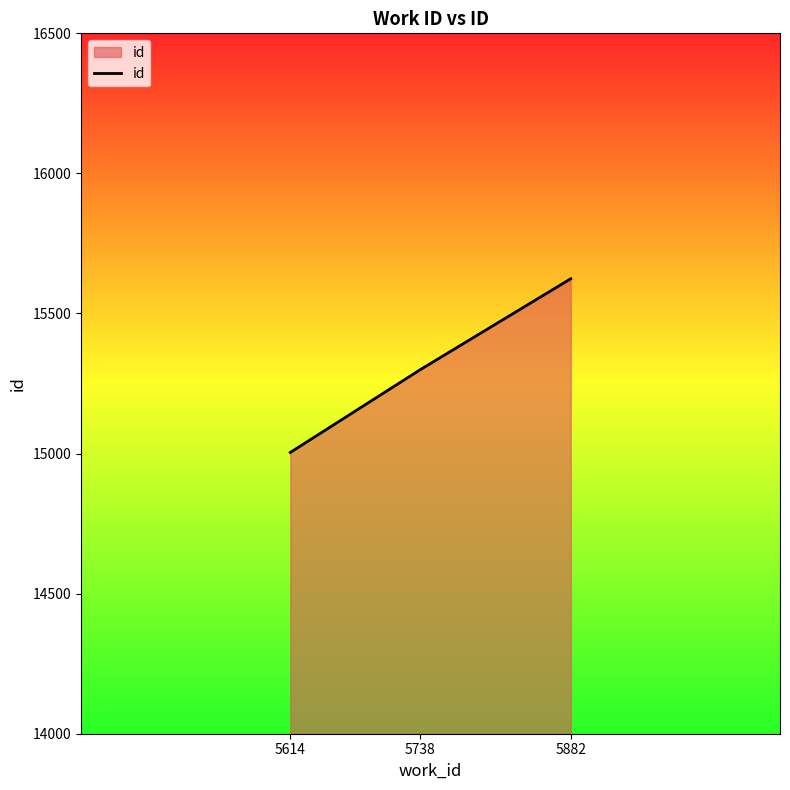

Is it true that the value at 5614 is 23662?

False